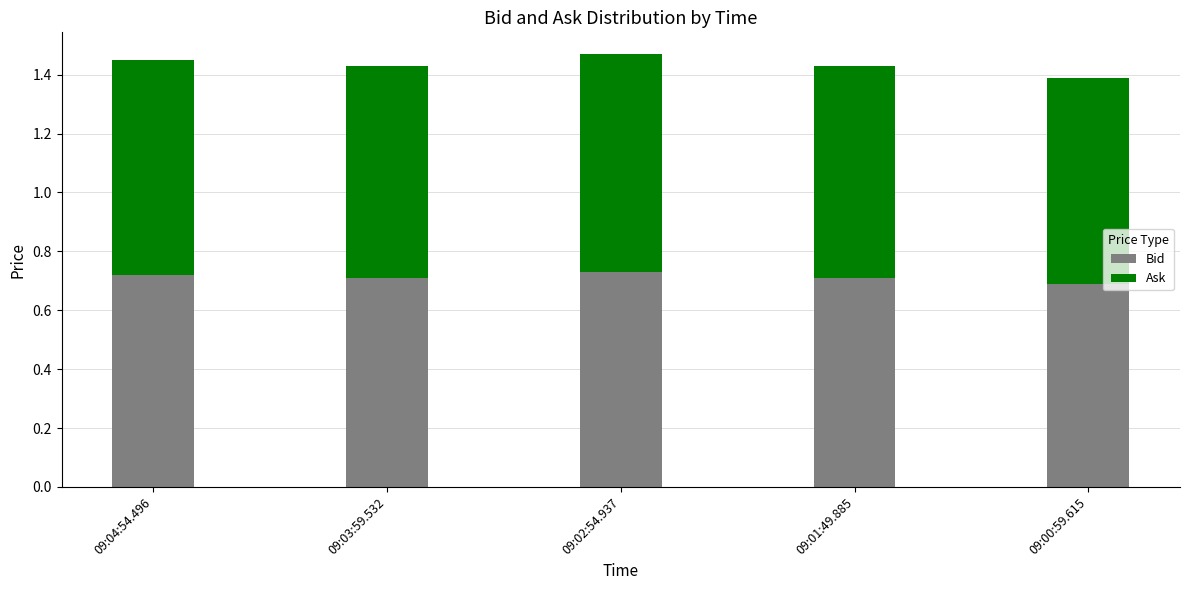

How many Bid values are between 0 and 1?

5